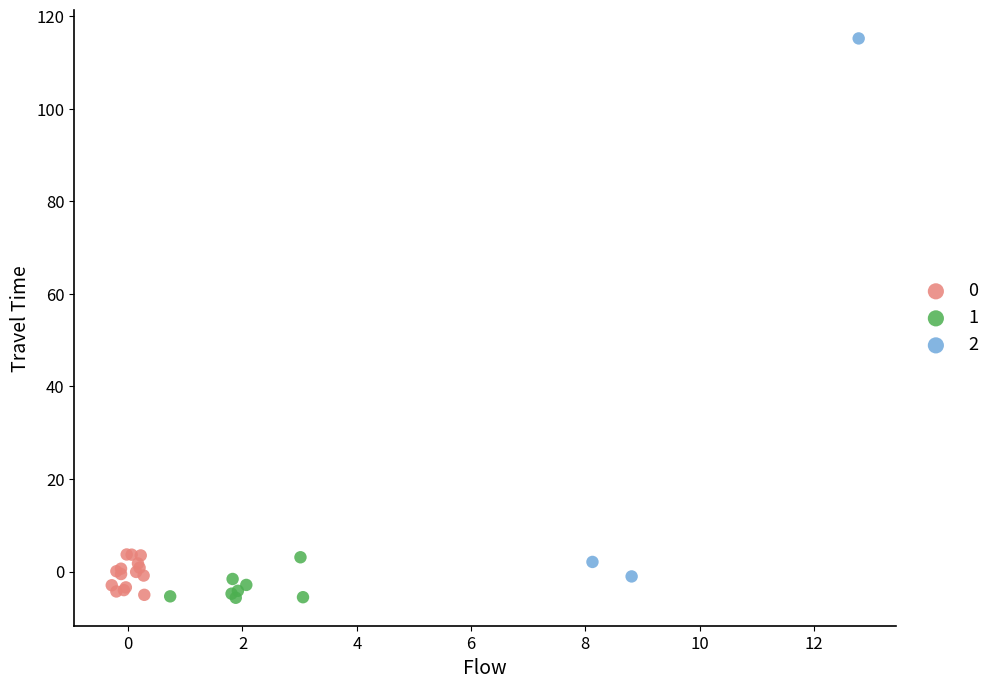

Which series has the largest Y range (max minus min)?

2